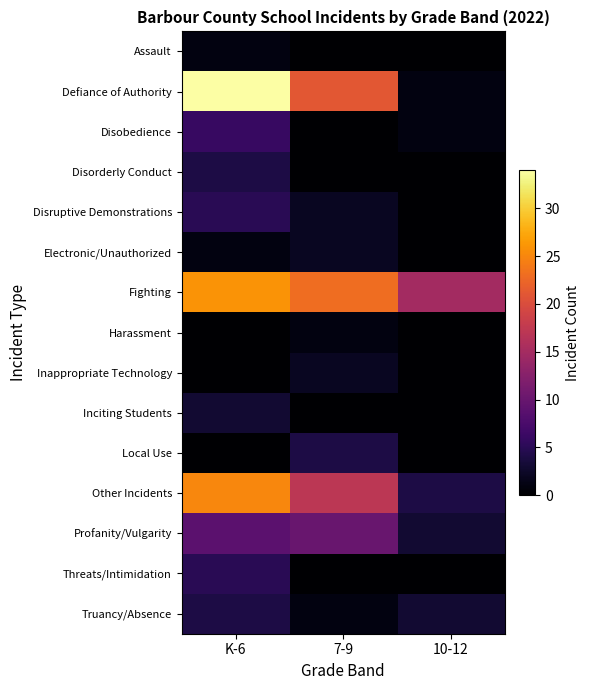

Between K-6 and 7-9, which series saw the biggest shift?

Defiance of Authority